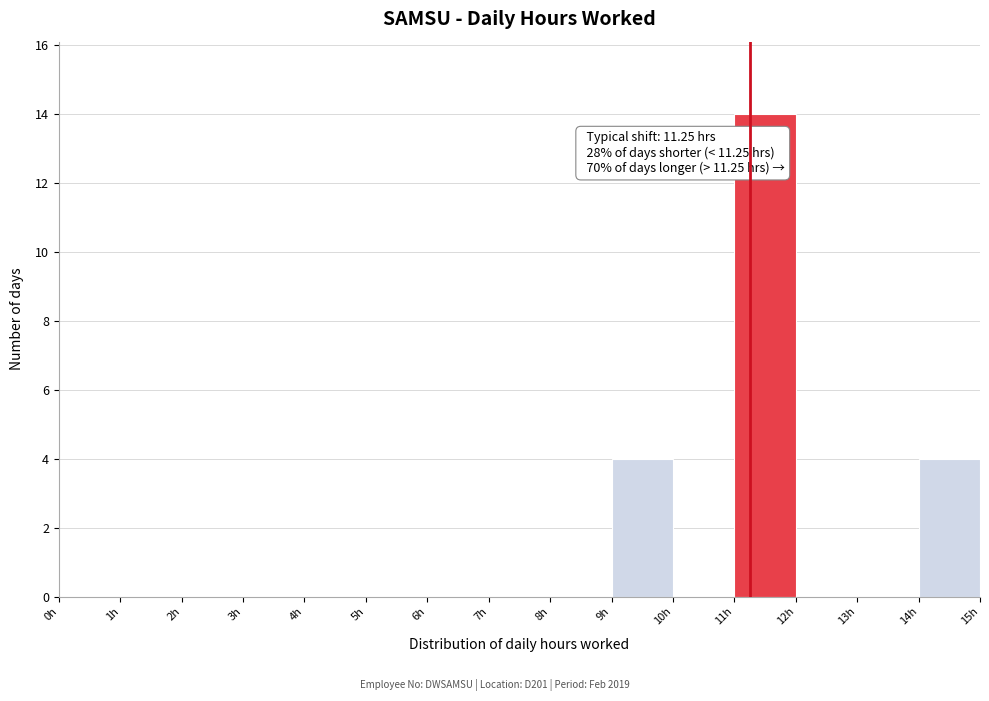

Over which range of the x-axis is the bar tallest?

11 to 12